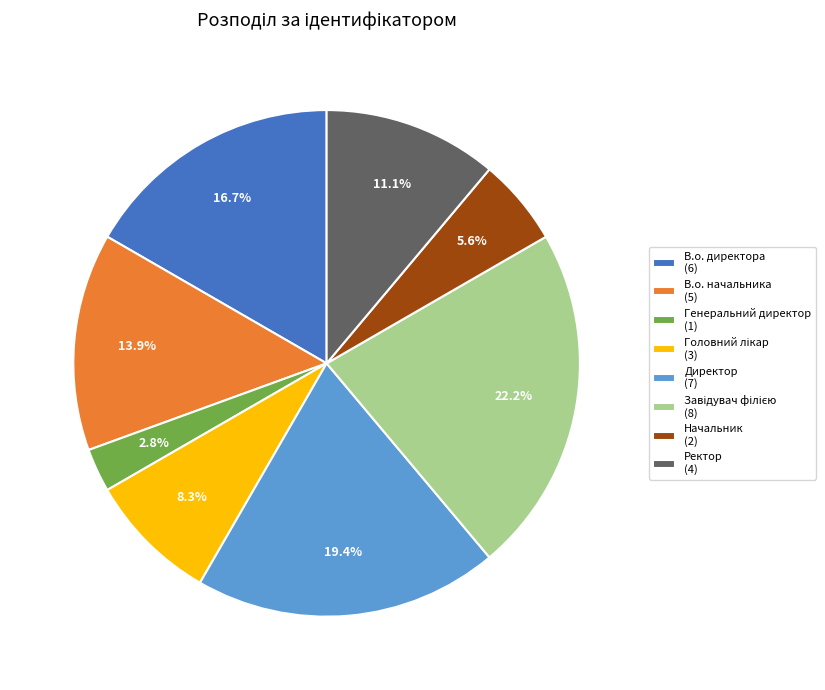

How much of the chart is everything except Генеральний директор?

97.2%